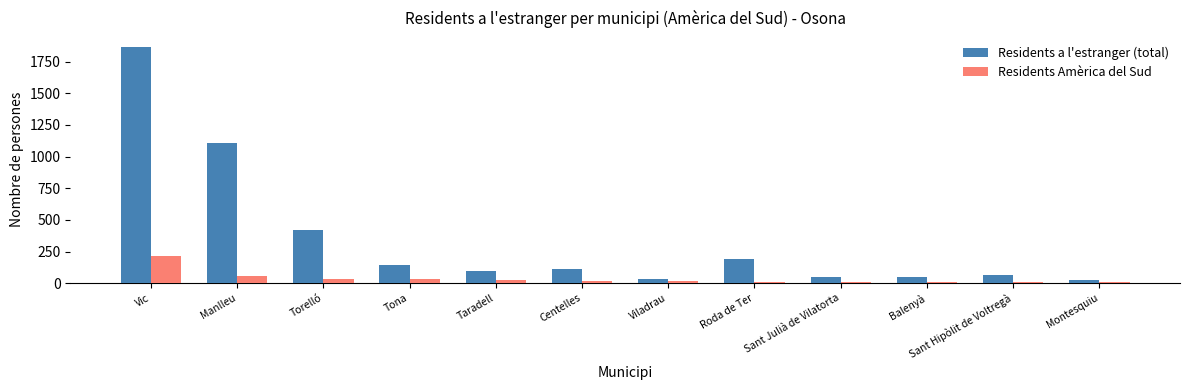

What is the label of the 2nd bar from the left?

Manlleu